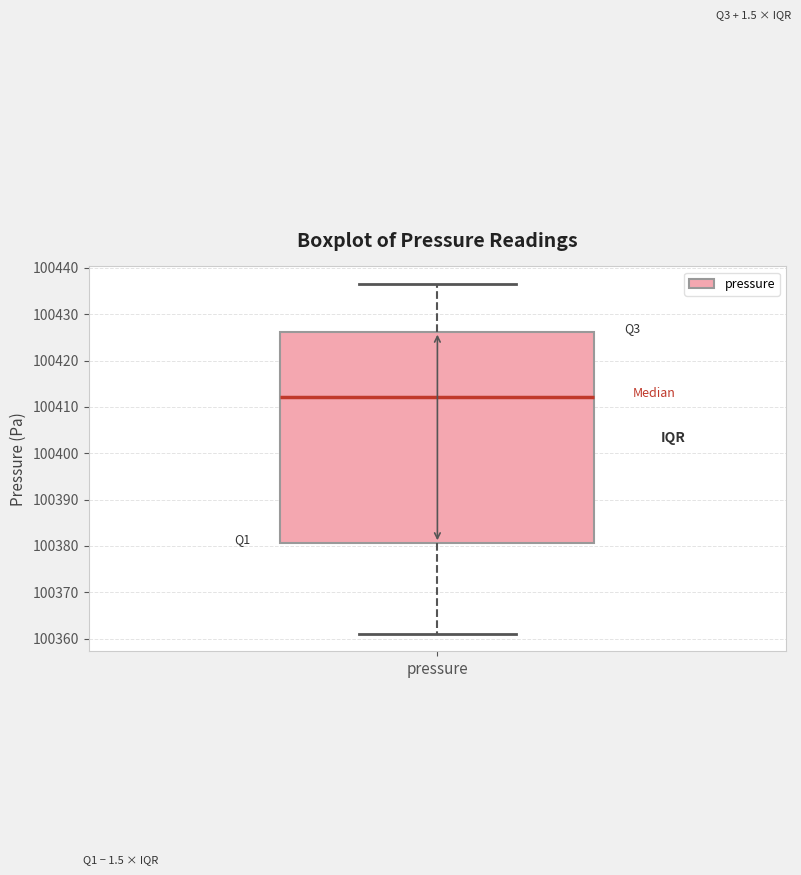

Transcribe this box plot: give where the median line is, the range the box spans, and where the two whiskers end, as read against the y-axis. The values are not printed on the chart, so give them approximately, as read against the axis.

median 100412, box 100381 to 100426, whiskers 100361 to 100437